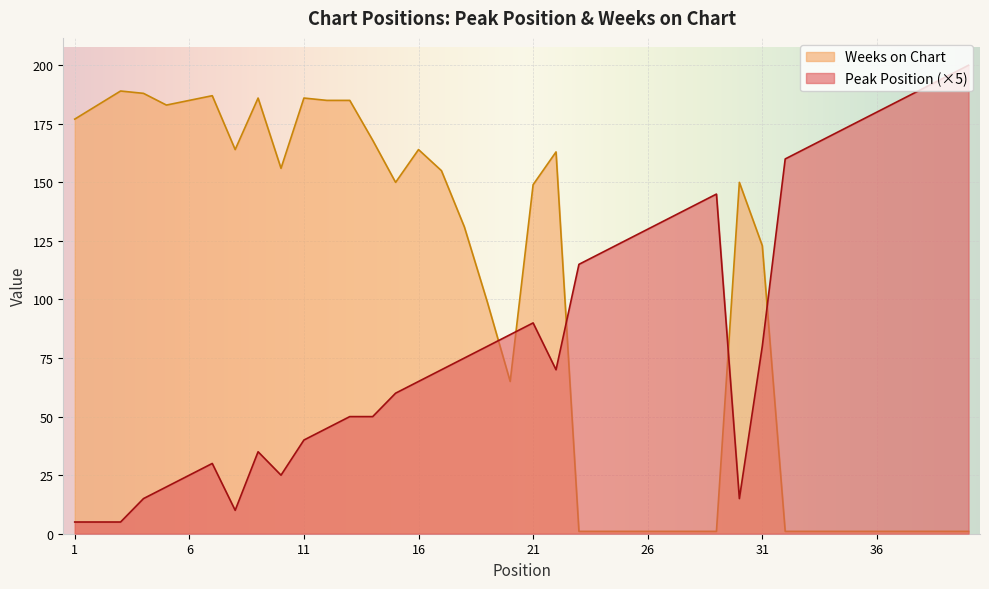

List the series in order of their peak value, highest first.

Peak Position (×5), Weeks on Chart